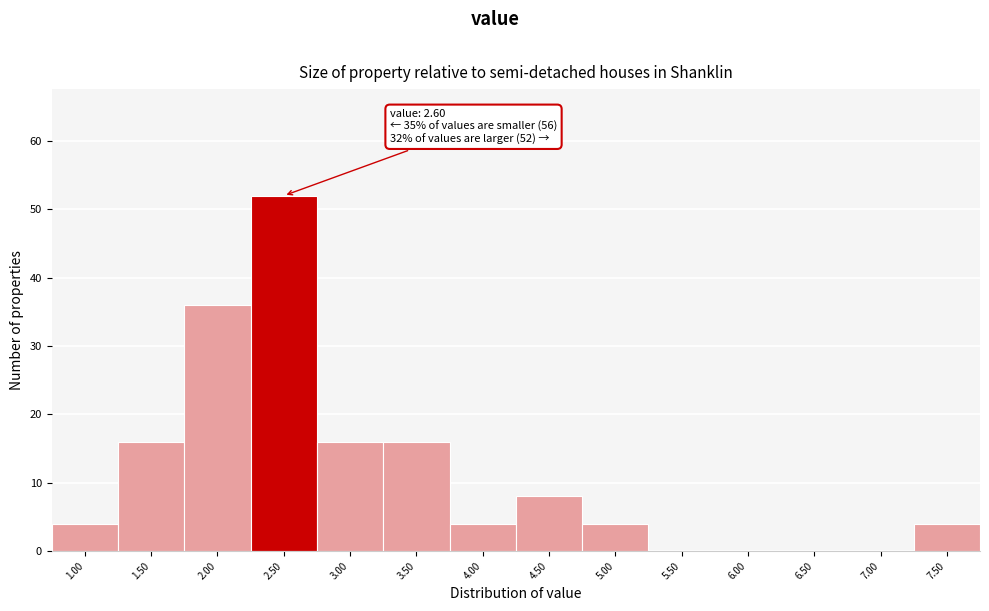

Reading left to right, what are all the values shown in this chart?

1.00=4	1.50=16	2.00=36	2.50=52	3.00=16	3.50=16	4.00=4	4.50=8	5.00=4	5.50=0	6.00=0	6.50=0	7.00=0	7.50=4